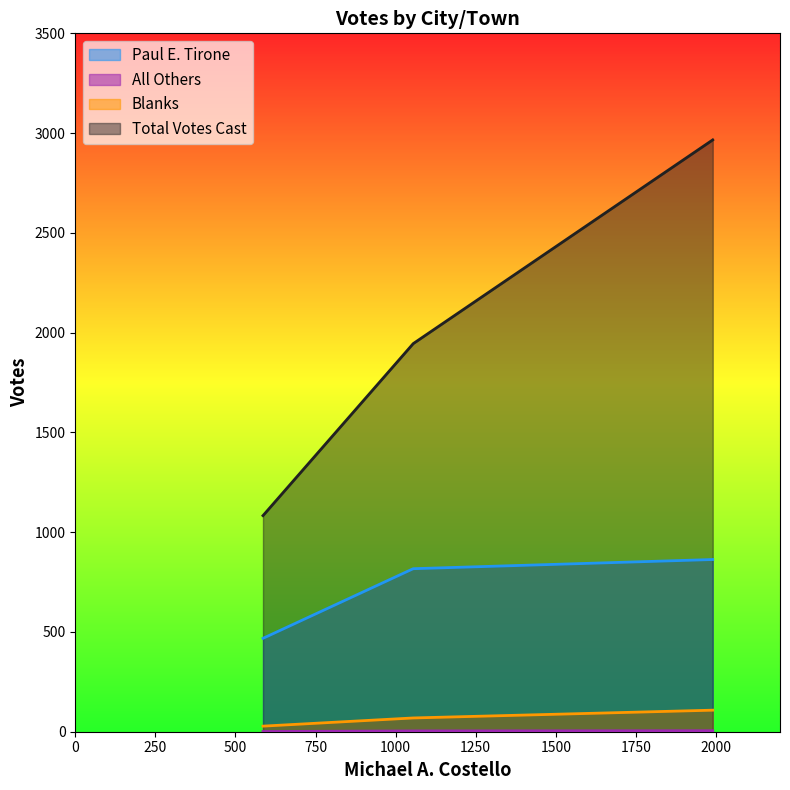

The All Others series shows 1 at Salisbury. True or false?

True